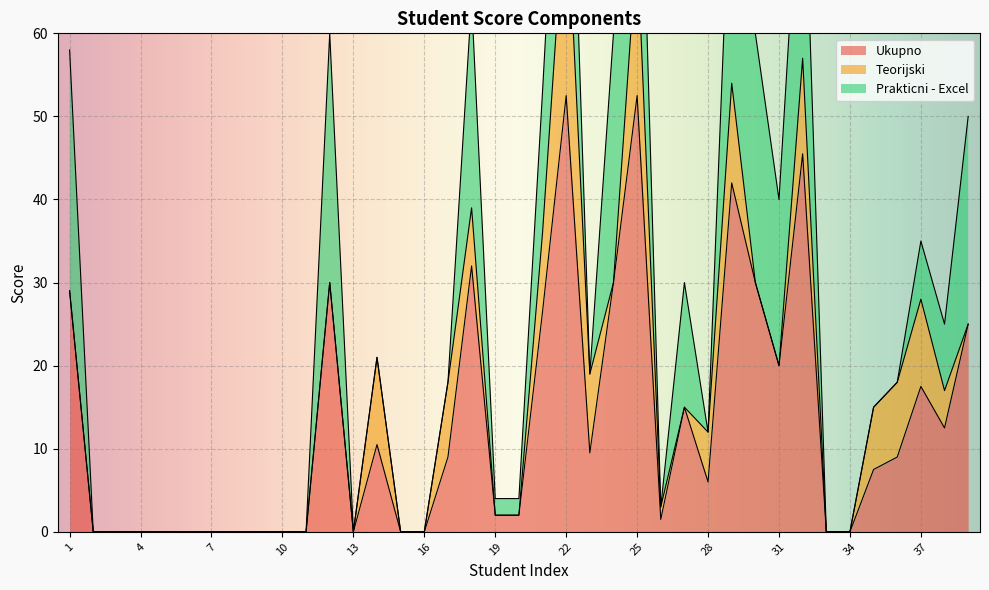

True or false: Ukupno and Teorijski cross at least once.

False